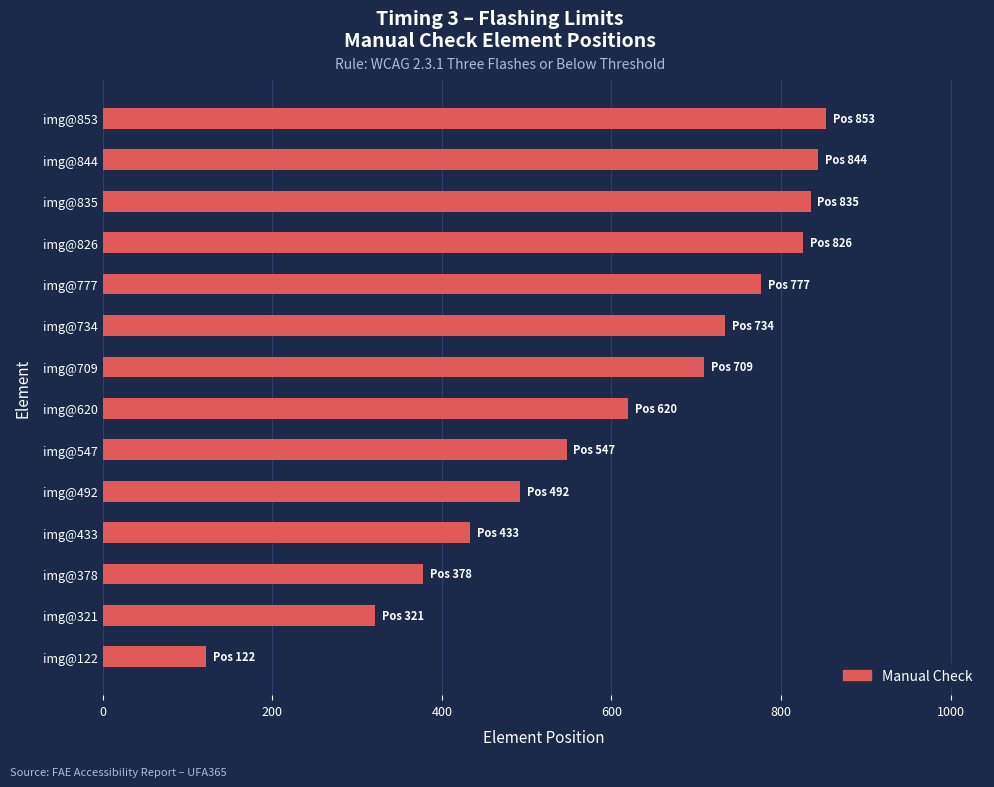

Are the bars grouped side by side (vs. stacked)?

No